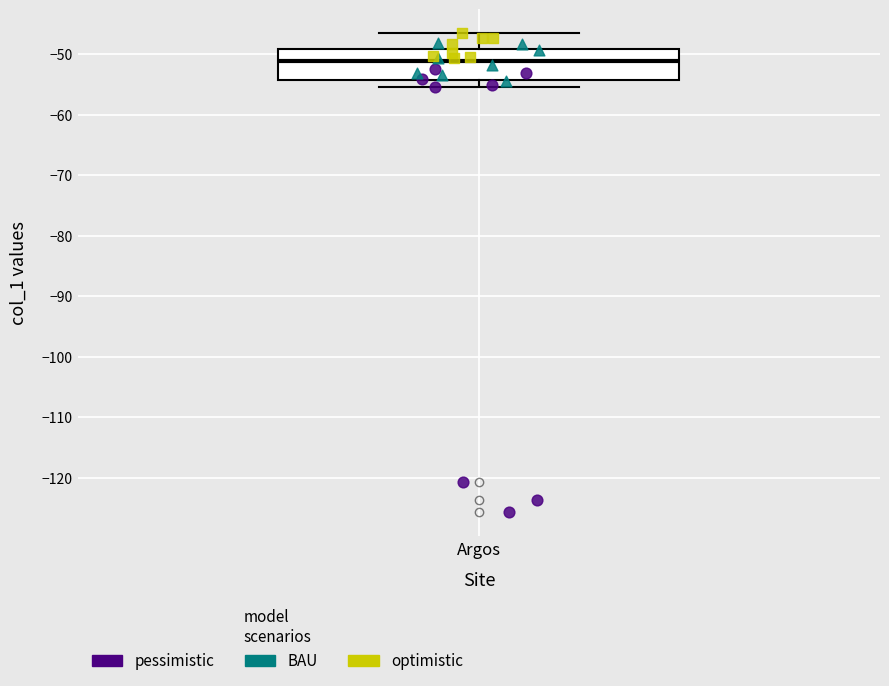

Transcribe this box plot: give where the median line is, the range the box spans, and where the two whiskers end, as read against the y-axis. The values are not printed on the chart, so give them approximately, as read against the axis.

median -51, box -54 to -49, whiskers -56 to -47